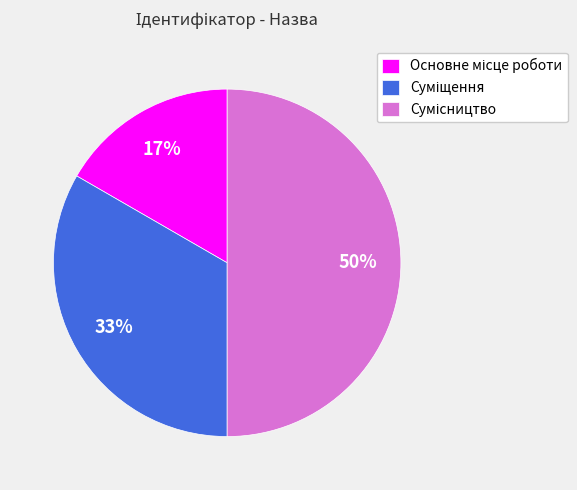

How many slices are in this pie chart?

3